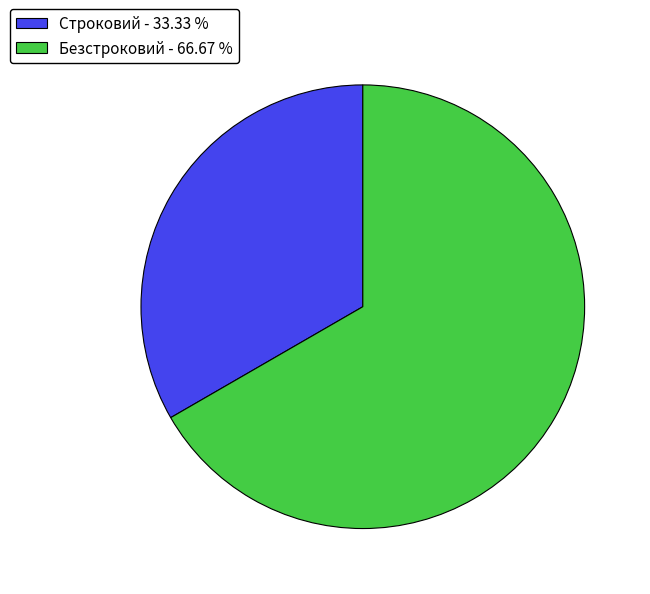

Do Строковий - 33.33 % and Безстроковий - 66.67 % together represent more than half of the pie?

Yes